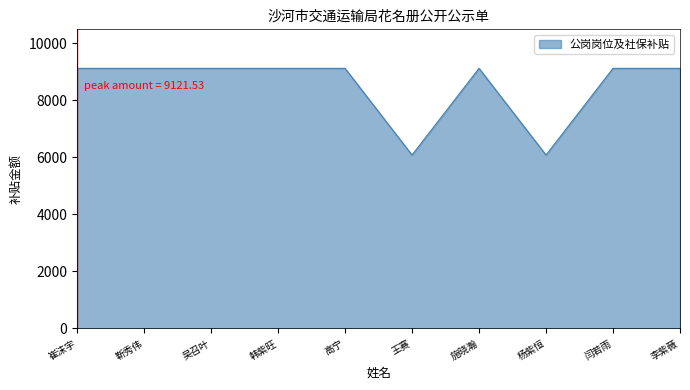

What is the maximum value shown in the chart?

9121.5